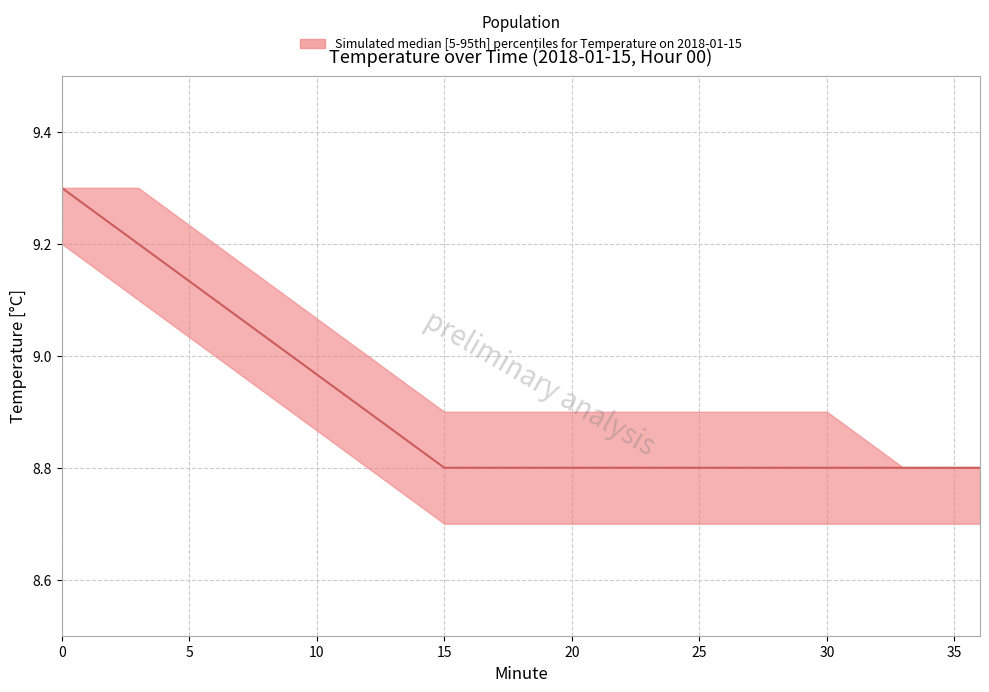

Rank the series at 6 from highest to lowest value.

upper, median, lower